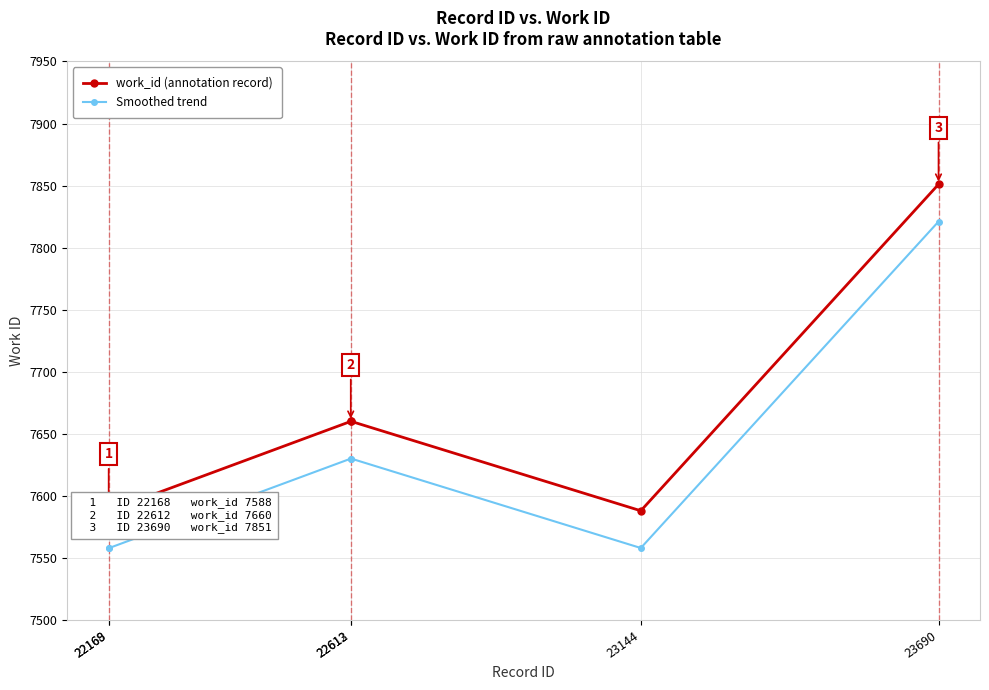

Does the chart display data point markers on the line(s)?

Yes